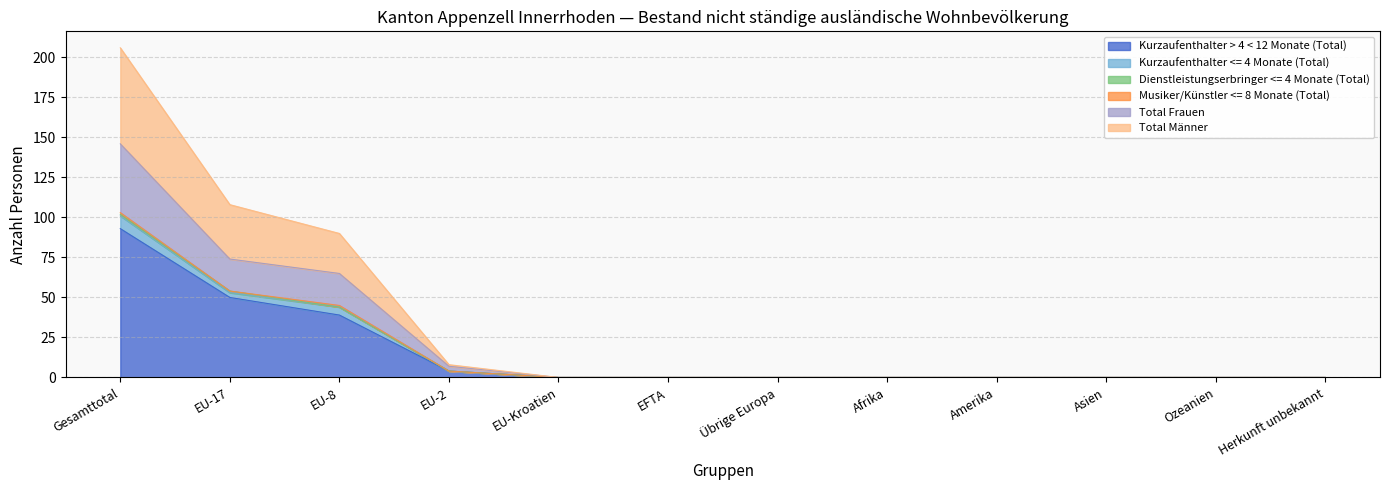

The value of Kurzaufenthalter > 4 < 12 Monate (Total) at EU-17 is 50. True or false?

True